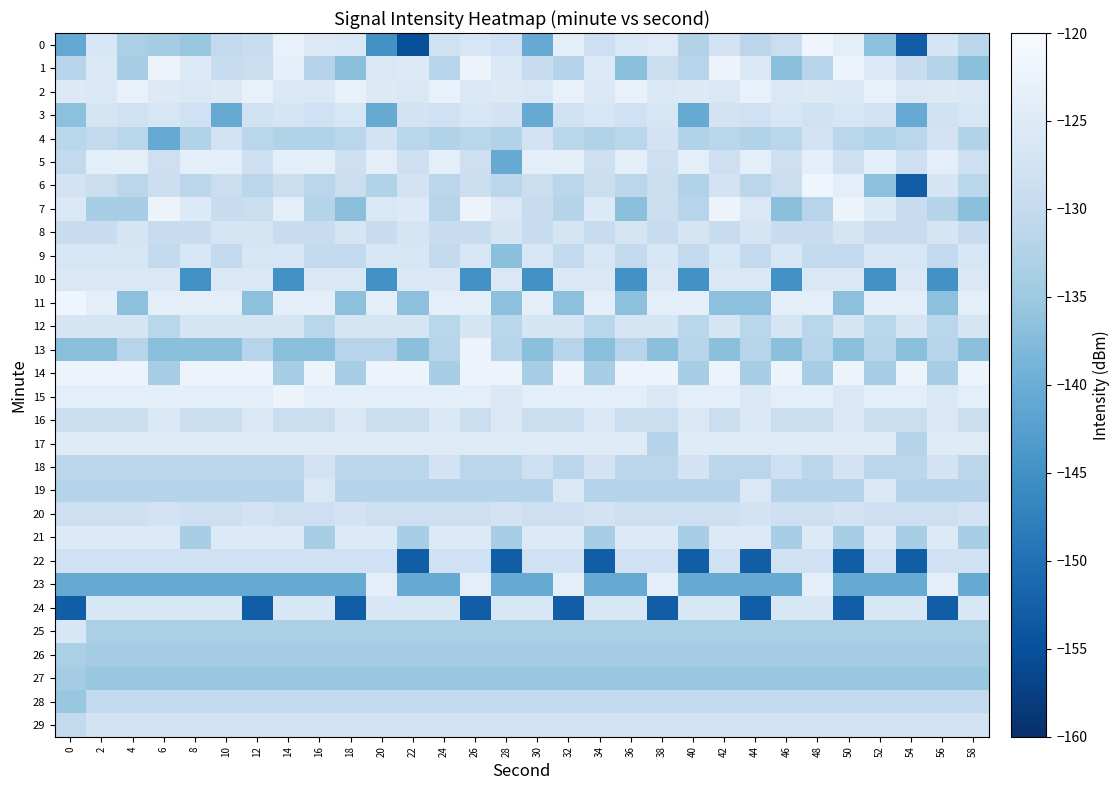

Reading left to right, extract all data points from this chart.

0: 0=-141.0	2=-126.2	4=-133.4	6=-134.2	8=-135.4	10=-130.3	12=-129.3	14=-122.8	16=-125.0	18=-125.8	20=-144.9	22=-155.2	24=-128.0	26=-126.5	28=-128.1	30=-140.5	32=-123.8	34=-128.6	36=-125.8	38=-124.9	40=-132.4	42=-127.3	44=-131.4	46=-128.8	48=-121.6	50=-123.8	52=-136.7	54=-152.9	56=-126.6	58=-131.4
1: 0=-131.7	2=-125.8	4=-133.9	6=-122.2	8=-125.5	10=-129.7	12=-129.0	14=-123.8	16=-132.1	18=-136.7	20=-125.8	22=-125.5	24=-131.7	26=-122.2	28=-125.8	30=-129.7	32=-132.1	34=-125.5	36=-136.7	38=-129.0	40=-131.7	42=-122.2	44=-125.8	46=-136.7	48=-131.7	50=-122.2	52=-125.5	54=-129.7	56=-132.1	58=-136.7
2: 0=-125.0	2=-125.8	4=-122.8	6=-125.0	8=-125.8	10=-125.0	12=-122.8	14=-125.8	16=-125.8	18=-122.8	20=-125.0	22=-125.8	24=-122.8	26=-125.8	28=-125.0	30=-125.8	32=-122.8	34=-125.8	36=-122.8	38=-125.8	40=-125.0	42=-125.8	44=-122.8	46=-125.8	48=-125.0	50=-125.8	52=-122.8	54=-125.8	56=-125.0	58=-125.8
3: 0=-136.7	2=-126.6	4=-128.0	6=-126.5	8=-128.1	10=-140.5	12=-128.0	14=-126.6	16=-128.1	18=-126.5	20=-140.5	22=-127.3	24=-128.1	26=-126.5	28=-127.3	30=-140.5	32=-128.0	34=-126.5	36=-128.1	38=-126.5	40=-140.5	42=-127.3	44=-128.1	46=-126.5	48=-128.1	50=-126.5	52=-127.3	54=-140.5	56=-128.1	58=-126.5
4: 0=-131.4	2=-130.3	4=-131.4	6=-140.5	8=-132.4	10=-127.3	12=-131.4	14=-132.4	16=-132.4	18=-131.4	20=-127.3	22=-131.4	24=-132.4	26=-131.4	28=-132.4	30=-127.3	32=-131.4	34=-132.4	36=-131.4	38=-127.3	40=-132.4	42=-131.4	44=-132.4	46=-131.4	48=-127.3	50=-131.4	52=-132.4	54=-131.4	56=-127.3	58=-132.4
5: 0=-130.3	2=-123.8	4=-123.8	6=-128.6	8=-123.8	10=-123.8	12=-128.6	14=-123.8	16=-123.8	18=-128.6	20=-123.8	22=-128.6	24=-123.8	26=-128.6	28=-140.5	30=-123.8	32=-123.8	34=-128.6	36=-123.8	38=-128.6	40=-123.8	42=-128.6	44=-123.8	46=-128.6	48=-123.8	50=-128.6	52=-123.8	54=-128.6	56=-123.8	58=-128.6
6: 0=-127.3	2=-128.8	4=-131.4	6=-128.8	8=-131.4	10=-128.8	12=-131.4	14=-128.8	16=-131.4	18=-128.8	20=-132.4	22=-127.3	24=-131.4	26=-128.8	28=-131.4	30=-128.8	32=-131.4	34=-128.8	36=-131.4	38=-128.8	40=-132.4	42=-127.3	44=-131.4	46=-128.8	48=-121.6	50=-123.8	52=-136.7	54=-152.9	56=-126.6	58=-131.4
7: 0=-125.8	2=-133.9	4=-133.9	6=-122.2	8=-125.5	10=-129.7	12=-129.0	14=-123.8	16=-132.1	18=-136.7	20=-125.8	22=-125.5	24=-131.7	26=-122.2	28=-125.8	30=-129.7	32=-132.1	34=-125.5	36=-136.7	38=-129.0	40=-131.7	42=-122.2	44=-125.8	46=-136.7	48=-131.7	50=-122.2	52=-125.5	54=-129.7	56=-132.1	58=-136.7
8: 0=-129.7	2=-129.7	4=-126.6	6=-129.7	8=-129.7	10=-126.6	12=-126.6	14=-129.7	16=-129.7	18=-126.6	20=-129.7	22=-126.6	24=-129.7	26=-129.7	28=-126.6	30=-129.7	32=-126.6	34=-129.7	36=-126.6	38=-129.7	40=-126.6	42=-129.7	44=-126.6	46=-129.7	48=-129.7	50=-126.6	52=-129.7	54=-129.7	56=-126.6	58=-129.7
9: 0=-126.5	2=-126.5	4=-126.5	6=-130.3	8=-126.5	10=-130.3	12=-126.5	14=-126.5	16=-130.3	18=-130.3	20=-126.5	22=-126.5	24=-130.3	26=-126.5	28=-136.7	30=-126.5	32=-130.3	34=-126.5	36=-130.3	38=-126.5	40=-130.3	42=-126.5	44=-130.3	46=-126.5	48=-130.3	50=-130.3	52=-126.5	54=-126.5	56=-130.3	58=-126.5
10: 0=-125.8	2=-125.8	4=-125.8	6=-125.8	8=-144.9	10=-125.8	12=-125.8	14=-144.9	16=-125.8	18=-125.8	20=-144.9	22=-125.8	24=-125.8	26=-144.9	28=-125.8	30=-144.9	32=-125.8	34=-125.8	36=-144.9	38=-125.8	40=-144.9	42=-125.8	44=-125.8	46=-144.9	48=-125.8	50=-125.8	52=-144.9	54=-125.8	56=-144.9	58=-125.8
11: 0=-121.6	2=-123.8	4=-136.7	6=-123.8	8=-123.8	10=-123.8	12=-136.7	14=-123.8	16=-123.8	18=-136.7	20=-123.8	22=-136.7	24=-123.8	26=-123.8	28=-136.7	30=-123.8	32=-136.7	34=-123.8	36=-136.7	38=-123.8	40=-123.8	42=-136.7	44=-136.7	46=-123.8	48=-123.8	50=-136.7	52=-123.8	54=-123.8	56=-136.7	58=-123.8
12: 0=-126.6	2=-126.6	4=-126.6	6=-131.4	8=-126.6	10=-126.6	12=-126.6	14=-126.6	16=-131.4	18=-126.6	20=-126.6	22=-126.6	24=-131.4	26=-126.6	28=-131.4	30=-126.6	32=-126.6	34=-131.4	36=-126.6	38=-126.6	40=-131.4	42=-126.6	44=-131.4	46=-126.6	48=-131.4	50=-126.6	52=-131.4	54=-126.6	56=-131.4	58=-126.6
13: 0=-136.7	2=-136.7	4=-131.7	6=-136.7	8=-136.7	10=-136.7	12=-131.7	14=-136.7	16=-136.7	18=-131.7	20=-131.7	22=-136.7	24=-131.7	26=-122.2	28=-131.7	30=-136.7	32=-131.7	34=-136.7	36=-131.7	38=-136.7	40=-131.7	42=-136.7	44=-131.7	46=-136.7	48=-131.7	50=-136.7	52=-131.7	54=-136.7	56=-131.7	58=-136.7
14: 0=-122.2	2=-122.2	4=-122.2	6=-133.9	8=-122.2	10=-122.2	12=-122.2	14=-133.9	16=-122.2	18=-133.9	20=-122.2	22=-122.2	24=-133.9	26=-122.2	28=-122.2	30=-133.9	32=-122.2	34=-133.9	36=-122.2	38=-122.2	40=-133.9	42=-122.2	44=-133.9	46=-122.2	48=-133.9	50=-122.2	52=-133.9	54=-122.2	56=-133.9	58=-122.2
15: 0=-123.8	2=-123.8	4=-123.8	6=-123.8	8=-123.8	10=-123.8	12=-123.8	14=-122.2	16=-123.8	18=-123.8	20=-123.8	22=-123.8	24=-123.8	26=-123.8	28=-125.8	30=-123.8	32=-123.8	34=-123.8	36=-123.8	38=-125.8	40=-123.8	42=-123.8	44=-125.8	46=-123.8	48=-123.8	50=-125.8	52=-123.8	54=-123.8	56=-125.8	58=-123.8
16: 0=-129.0	2=-129.0	4=-129.0	6=-125.8	8=-129.0	10=-129.0	12=-125.8	14=-129.0	16=-129.0	18=-125.8	20=-129.0	22=-129.0	24=-125.8	26=-129.0	28=-125.8	30=-129.0	32=-129.0	34=-125.8	36=-129.0	38=-129.0	40=-125.8	42=-129.0	44=-125.8	46=-129.0	48=-129.0	50=-125.8	52=-129.0	54=-129.0	56=-125.8	58=-129.0
17: 0=-124.9	2=-124.9	4=-124.9	6=-124.9	8=-124.9	10=-124.9	12=-124.9	14=-124.9	16=-124.9	18=-124.9	20=-124.9	22=-124.9	24=-124.9	26=-124.9	28=-124.9	30=-124.9	32=-124.9	34=-124.9	36=-124.9	38=-132.1	40=-124.9	42=-124.9	44=-124.9	46=-124.9	48=-124.9	50=-124.9	52=-124.9	54=-132.1	56=-124.9	58=-124.9
18: 0=-131.4	2=-131.4	4=-131.4	6=-131.4	8=-131.4	10=-131.4	12=-131.4	14=-131.4	16=-127.3	18=-131.4	20=-131.4	22=-131.4	24=-127.3	26=-131.4	28=-131.4	30=-128.6	32=-131.4	34=-127.3	36=-131.4	38=-131.4	40=-127.3	42=-131.4	44=-131.4	46=-128.6	48=-131.4	50=-127.3	52=-131.4	54=-131.4	56=-127.3	58=-131.4
19: 0=-132.1	2=-132.1	4=-132.1	6=-132.1	8=-132.1	10=-132.1	12=-132.1	14=-132.1	16=-125.8	18=-132.1	20=-132.1	22=-132.1	24=-132.1	26=-132.1	28=-132.1	30=-132.1	32=-125.8	34=-132.1	36=-132.1	38=-132.1	40=-132.1	42=-132.1	44=-125.8	46=-132.1	48=-132.1	50=-132.1	52=-125.8	54=-132.1	56=-132.1	58=-132.1
20: 0=-128.6	2=-128.6	4=-128.6	6=-127.3	8=-128.6	10=-128.6	12=-127.3	14=-128.6	16=-128.6	18=-127.3	20=-128.6	22=-128.6	24=-128.6	26=-128.6	28=-127.3	30=-128.6	32=-128.6	34=-127.3	36=-128.6	38=-128.6	40=-128.6	42=-128.6	44=-127.3	46=-128.6	48=-128.6	50=-127.3	52=-128.6	54=-128.6	56=-128.6	58=-127.3
21: 0=-125.5	2=-125.5	4=-125.5	6=-125.5	8=-133.9	10=-125.5	12=-125.5	14=-125.5	16=-133.9	18=-125.5	20=-125.5	22=-133.9	24=-125.5	26=-125.5	28=-133.9	30=-125.5	32=-125.5	34=-133.9	36=-125.5	38=-125.5	40=-133.9	42=-125.5	44=-125.5	46=-133.9	48=-125.5	50=-133.9	52=-125.5	54=-133.9	56=-125.5	58=-133.9
22: 0=-128.1	2=-128.1	4=-128.1	6=-128.1	8=-128.1	10=-128.1	12=-128.1	14=-128.1	16=-128.1	18=-128.1	20=-128.1	22=-152.9	24=-128.1	26=-128.1	28=-152.9	30=-128.1	32=-128.1	34=-152.9	36=-128.1	38=-128.1	40=-152.9	42=-128.1	44=-152.9	46=-128.1	48=-128.1	50=-152.9	52=-128.1	54=-152.9	56=-128.1	58=-128.1
23: 0=-140.5	2=-140.5	4=-140.5	6=-140.5	8=-140.5	10=-140.5	12=-140.5	14=-140.5	16=-140.5	18=-140.5	20=-123.8	22=-140.5	24=-140.5	26=-123.8	28=-140.5	30=-140.5	32=-123.8	34=-140.5	36=-140.5	38=-123.8	40=-140.5	42=-140.5	44=-140.5	46=-140.5	48=-123.8	50=-140.5	52=-140.5	54=-140.5	56=-123.8	58=-140.5
24: 0=-152.9	2=-126.2	4=-126.2	6=-126.2	8=-126.2	10=-126.2	12=-152.9	14=-126.2	16=-126.2	18=-152.9	20=-126.2	22=-126.2	24=-126.2	26=-152.9	28=-126.2	30=-126.2	32=-152.9	34=-126.2	36=-126.2	38=-152.9	40=-126.2	42=-126.2	44=-152.9	46=-126.2	48=-126.2	50=-152.9	52=-126.2	54=-126.2	56=-152.9	58=-126.2
25: 0=-126.2	2=-133.4	4=-133.4	6=-133.4	8=-133.4	10=-133.4	12=-133.4	14=-133.4	16=-133.4	18=-133.4	20=-133.4	22=-133.4	24=-133.4	26=-133.4	28=-133.4	30=-133.4	32=-133.4	34=-133.4	36=-133.4	38=-133.4	40=-133.4	42=-133.4	44=-133.4	46=-133.4	48=-133.4	50=-133.4	52=-133.4	54=-133.4	56=-133.4	58=-133.4
26: 0=-133.4	2=-134.2	4=-134.2	6=-134.2	8=-134.2	10=-134.2	12=-134.2	14=-134.2	16=-134.2	18=-134.2	20=-134.2	22=-134.2	24=-134.2	26=-134.2	28=-134.2	30=-134.2	32=-134.2	34=-134.2	36=-134.2	38=-134.2	40=-134.2	42=-134.2	44=-134.2	46=-134.2	48=-134.2	50=-134.2	52=-134.2	54=-134.2	56=-134.2	58=-134.2
27: 0=-134.2	2=-135.4	4=-135.4	6=-135.4	8=-135.4	10=-135.4	12=-135.4	14=-135.4	16=-135.4	18=-135.4	20=-135.4	22=-135.4	24=-135.4	26=-135.4	28=-135.4	30=-135.4	32=-135.4	34=-135.4	36=-135.4	38=-135.4	40=-135.4	42=-135.4	44=-135.4	46=-135.4	48=-135.4	50=-135.4	52=-135.4	54=-135.4	56=-135.4	58=-135.4
28: 0=-135.4	2=-130.3	4=-130.3	6=-130.3	8=-130.3	10=-130.3	12=-130.3	14=-130.3	16=-130.3	18=-130.3	20=-130.3	22=-130.3	24=-130.3	26=-130.3	28=-130.3	30=-130.3	32=-130.3	34=-130.3	36=-130.3	38=-130.3	40=-130.3	42=-130.3	44=-130.3	46=-130.3	48=-130.3	50=-130.3	52=-130.3	54=-130.3	56=-130.3	58=-130.3
29: 0=-130.3	2=-127.3	4=-127.3	6=-127.3	8=-127.3	10=-127.3	12=-127.3	14=-127.3	16=-127.3	18=-127.3	20=-127.3	22=-127.3	24=-127.3	26=-127.3	28=-127.3	30=-127.3	32=-127.3	34=-127.3	36=-127.3	38=-127.3	40=-127.3	42=-127.3	44=-127.3	46=-127.3	48=-127.3	50=-127.3	52=-127.3	54=-127.3	56=-127.3	58=-127.3